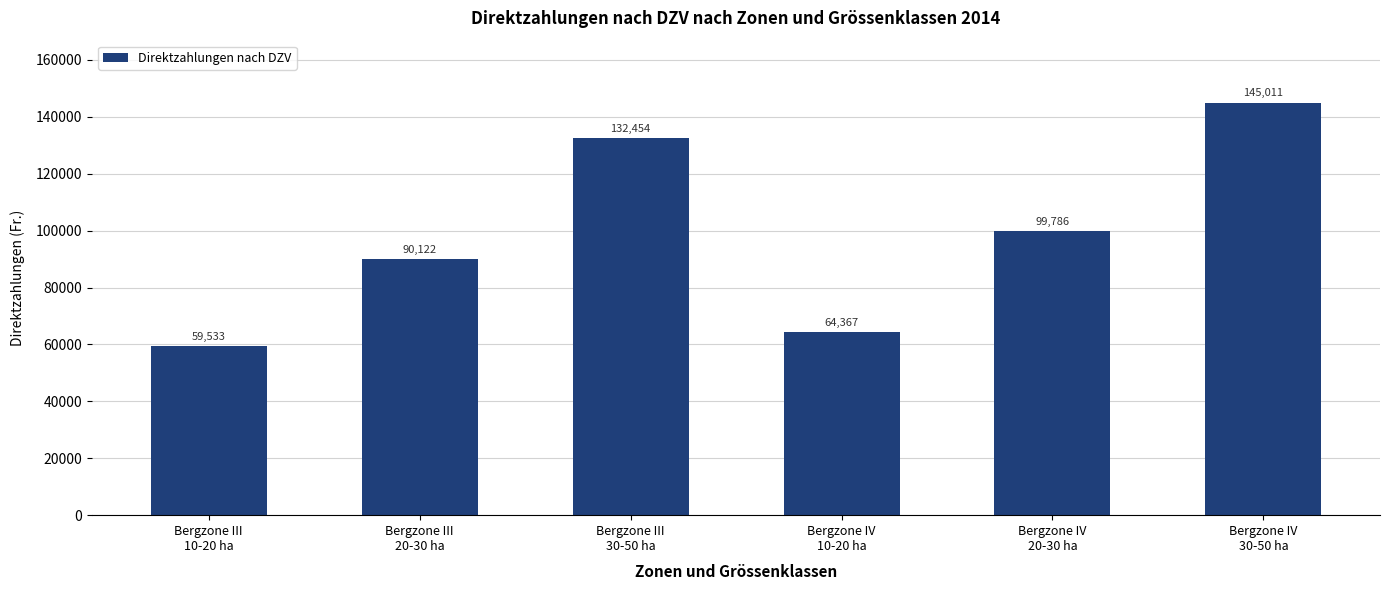

What is the maximum value shown in the chart?

145011